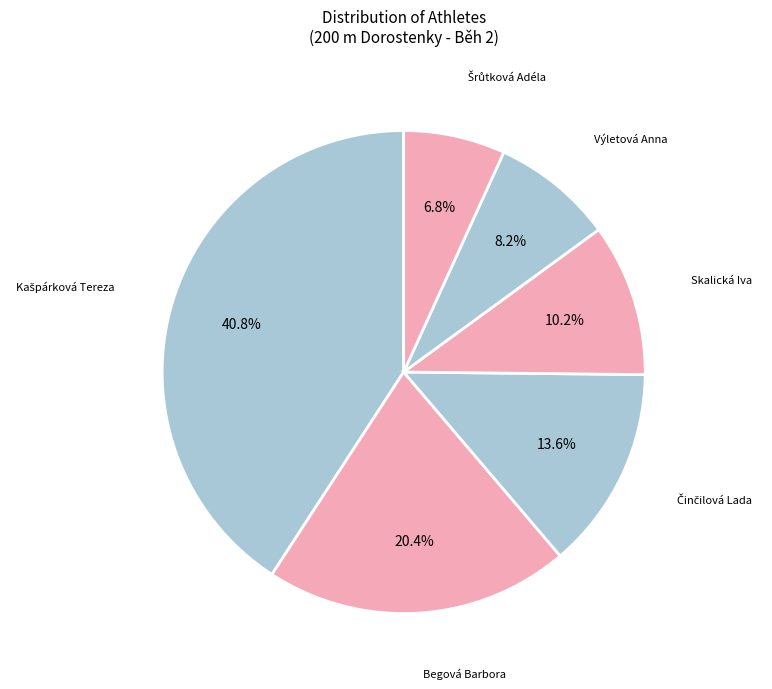

How many slices are in this pie chart?

6